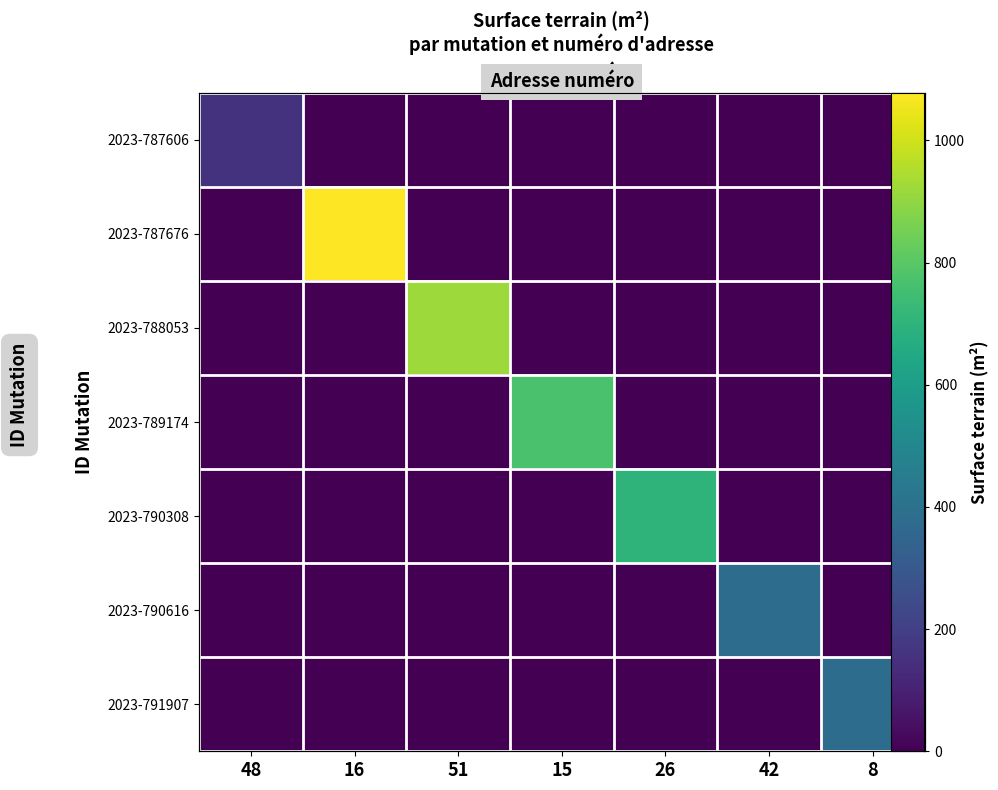

How many data points does each series have?

7